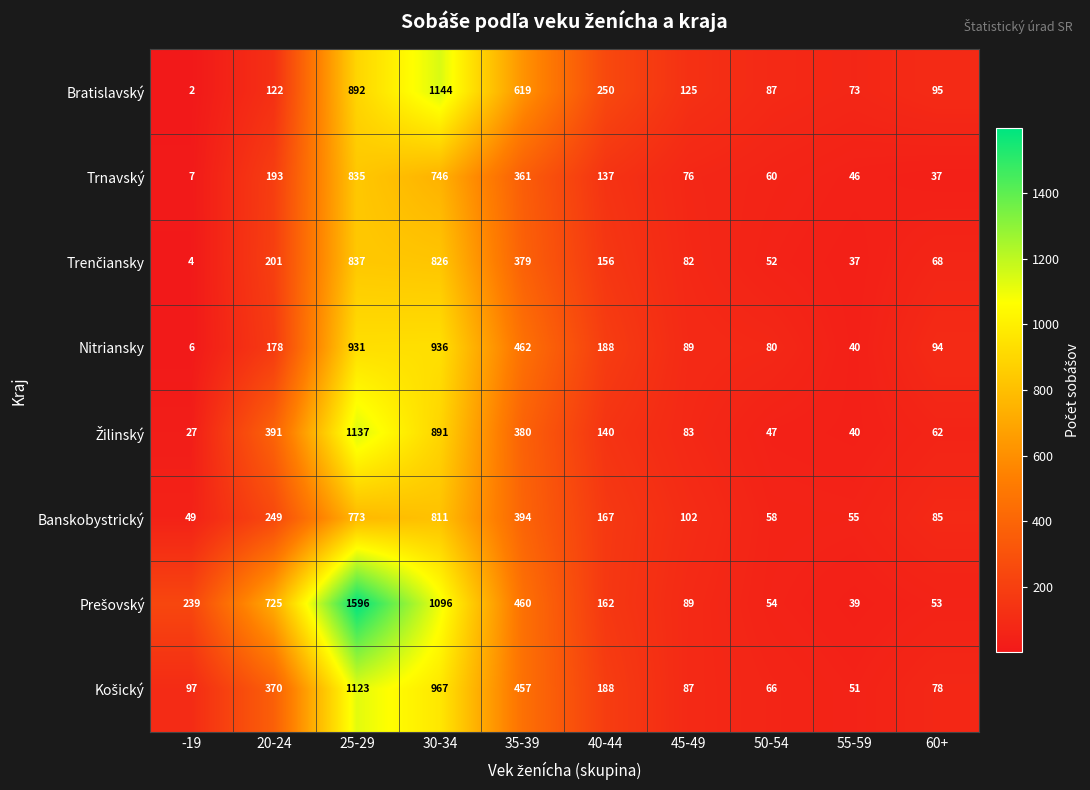

At how many categories does at least one series exceed 1449?

1